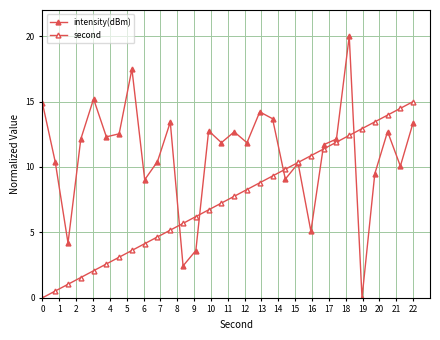

What is the value of the second point at the 22nd from the left?

10.9